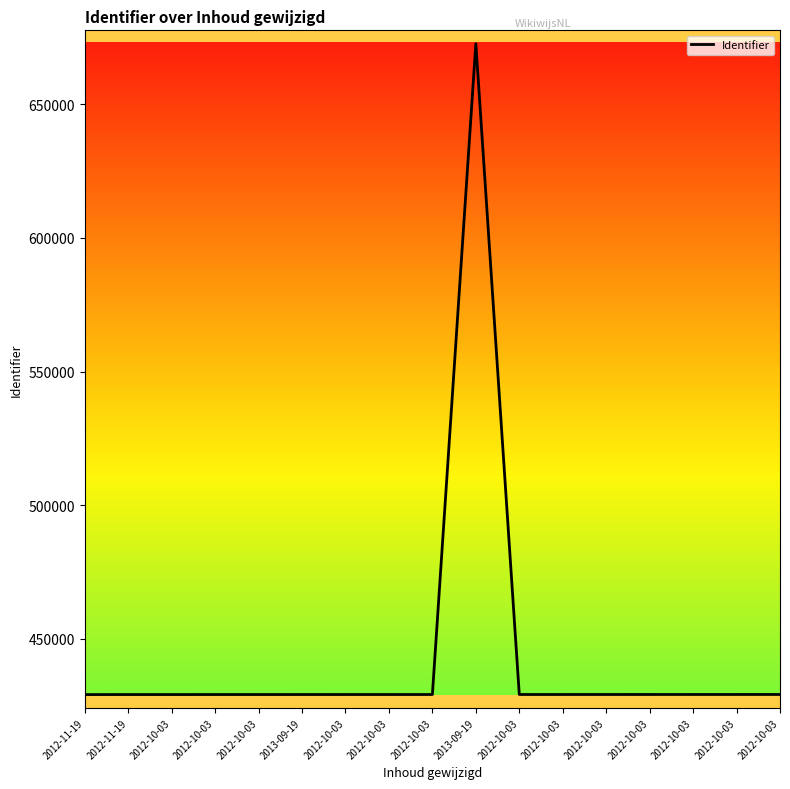

At which category does the data reach its first local peak?

2013-09-19